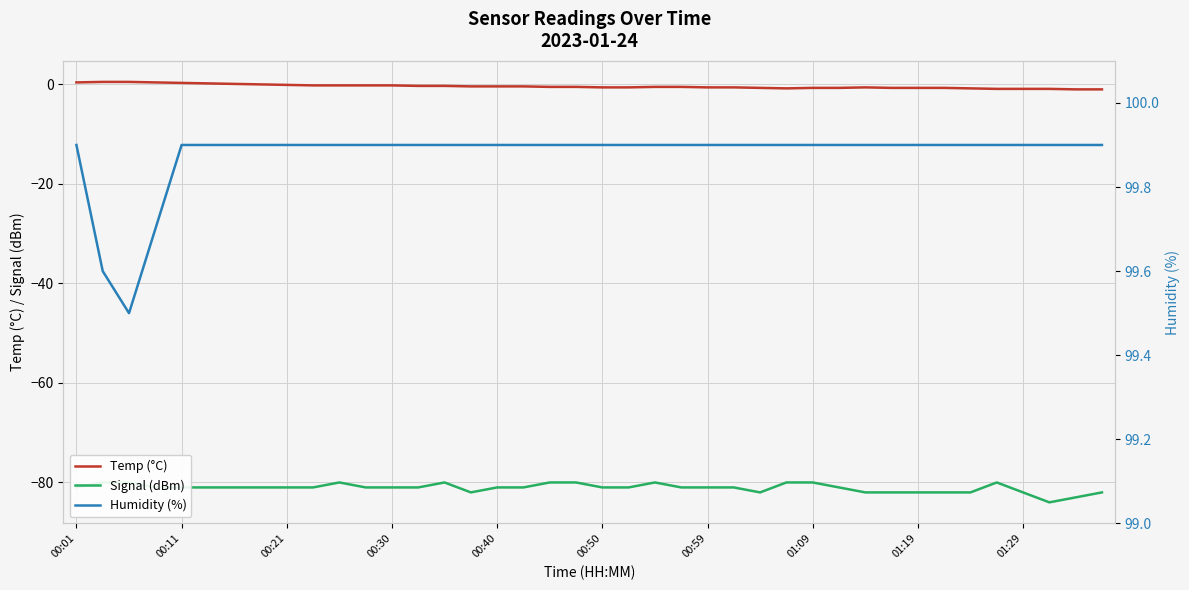

True or false: Temp (°C) and Signal (dBm) intersect in this chart.

False